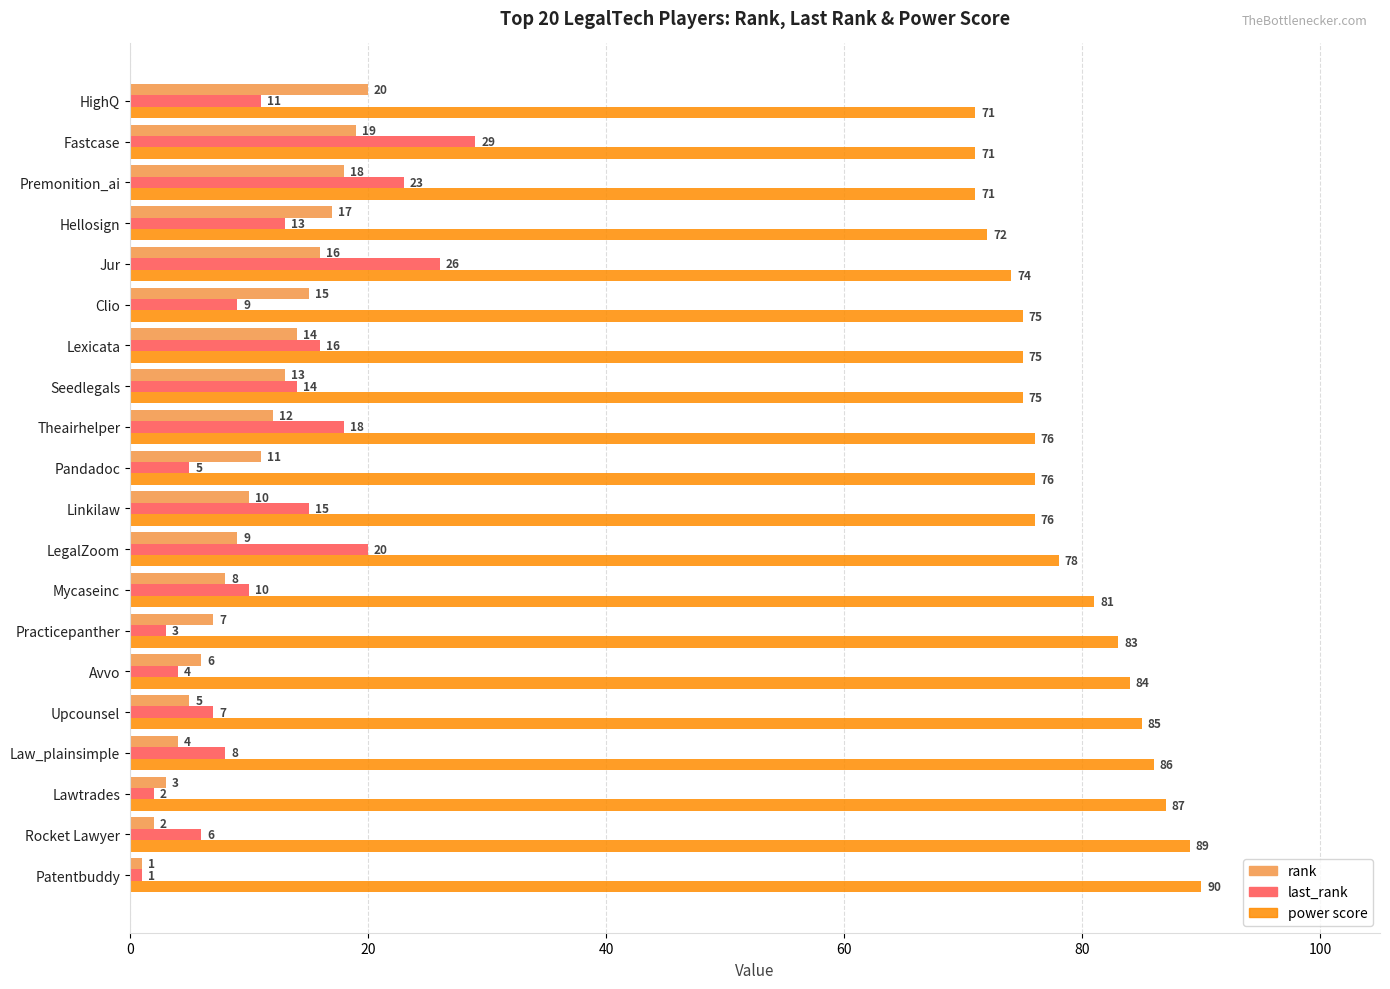

The value of rank at Avvo is 2. True or false?

False